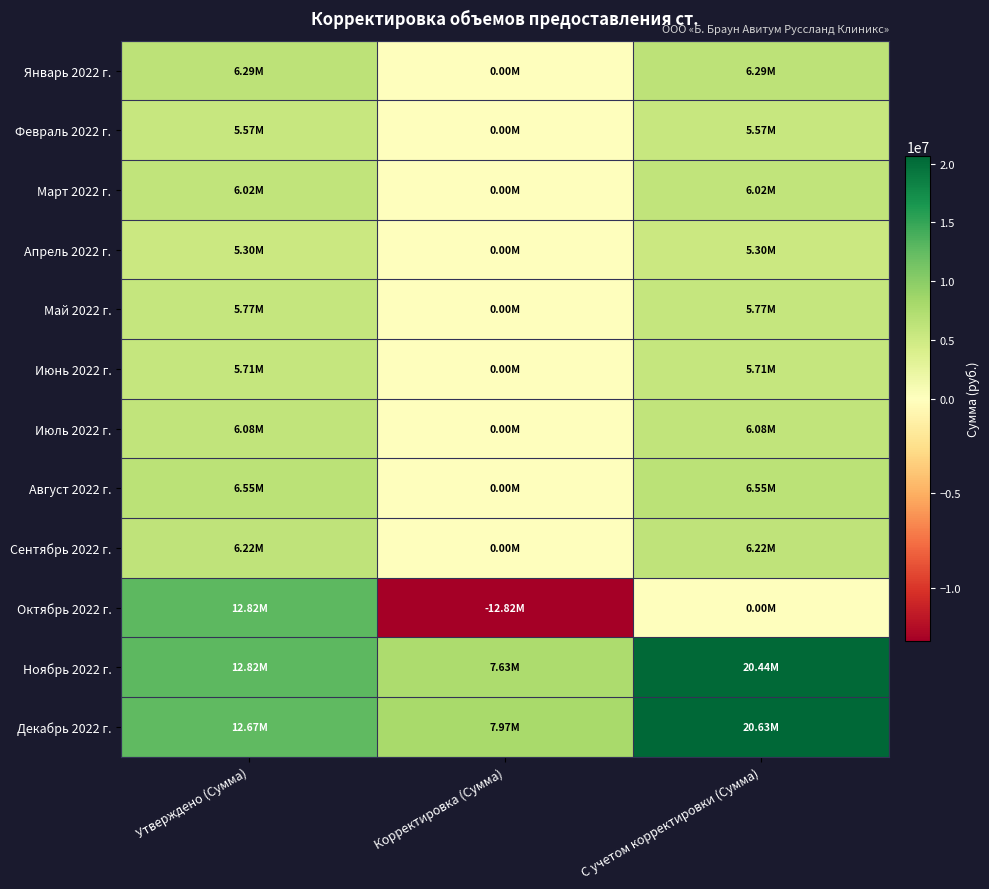

Which series has the largest total across all categories?

Декабрь 2022 г.